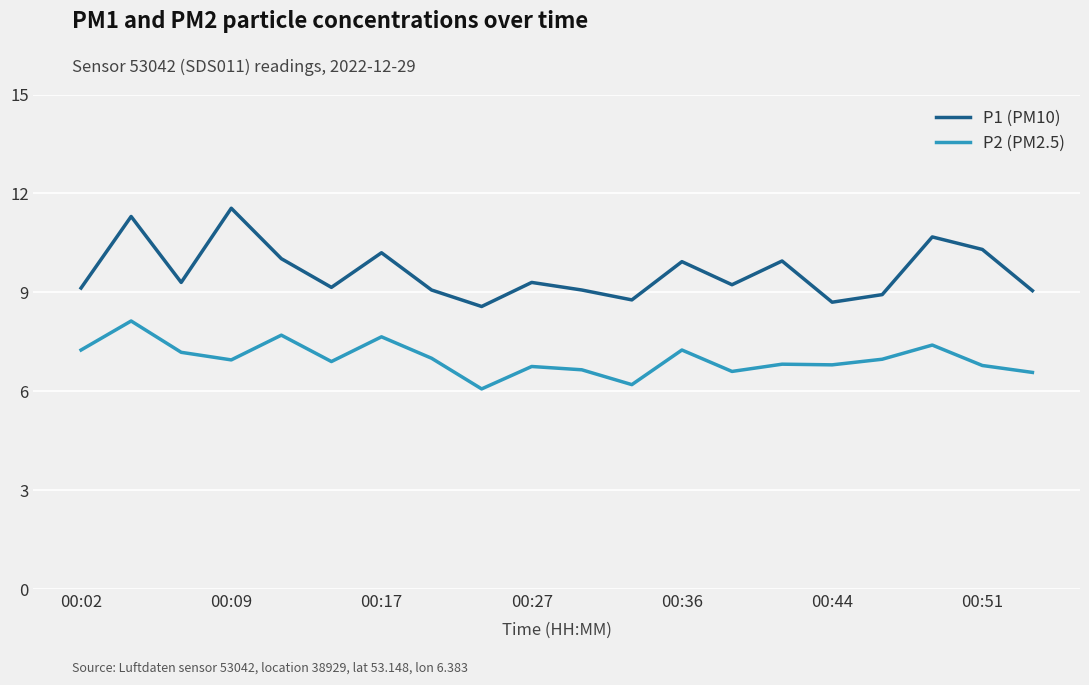

What is the highest value of the P1 (PM10) series?

11.6